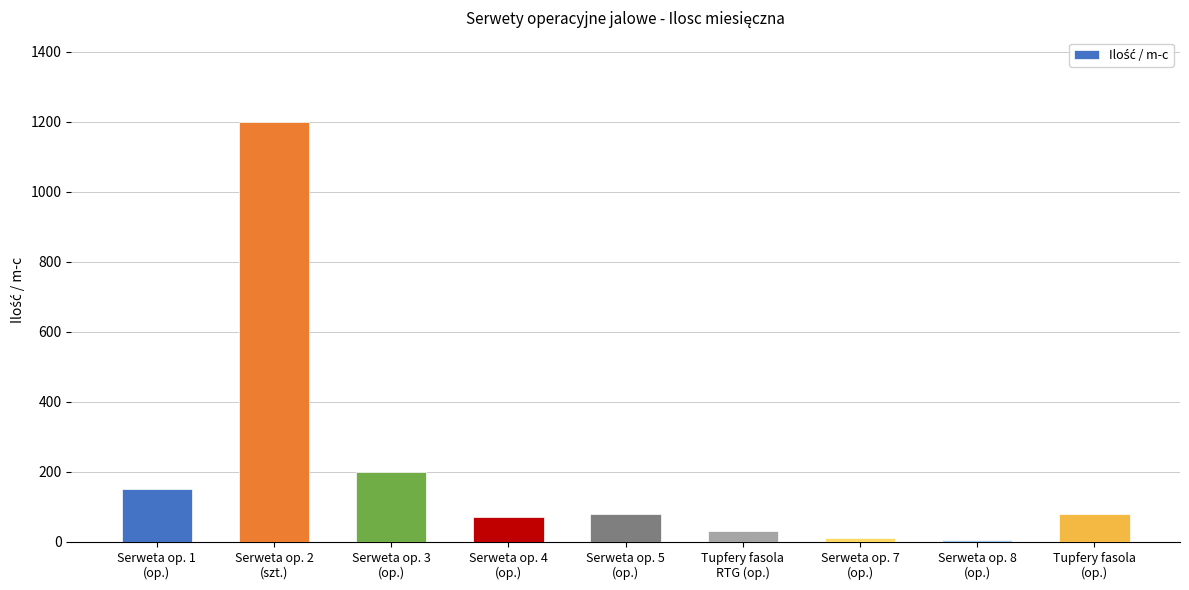

What is the sum of all values?

1825